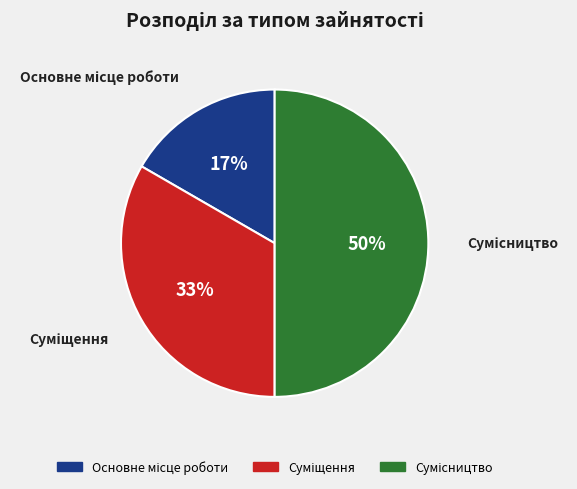

Count the number of slices in the pie.

3